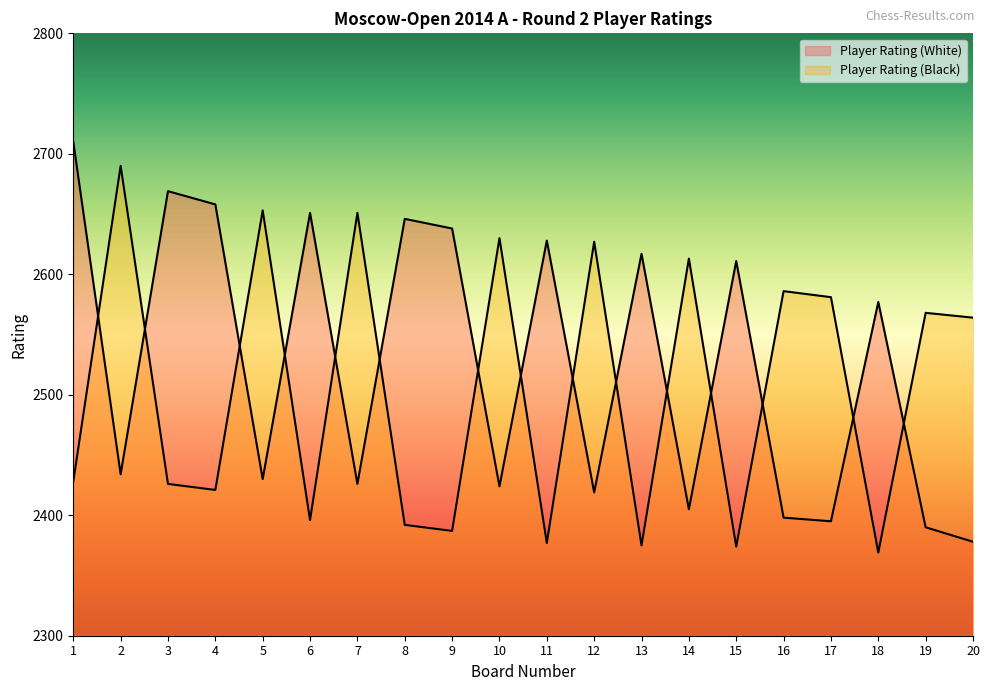

Where do Player Rating (White) and Player Rating (Black) first cross each other?

1 and 2